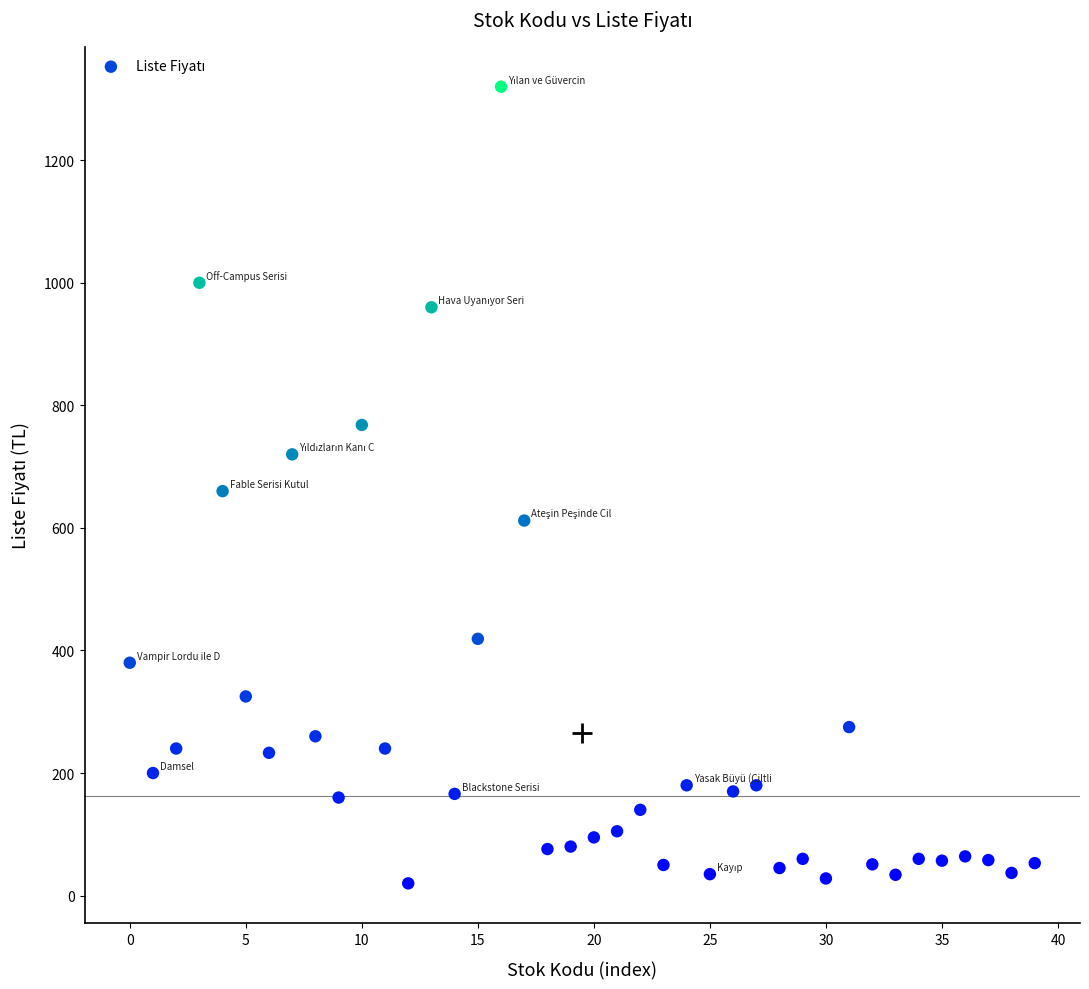

What is the range of Y values (max minus min)?

1300